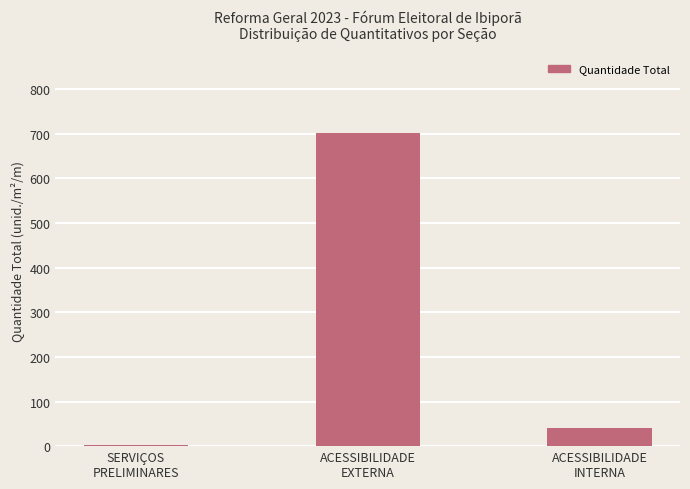

What position from the left is SERVIÇOS
PRELIMINARES?

1